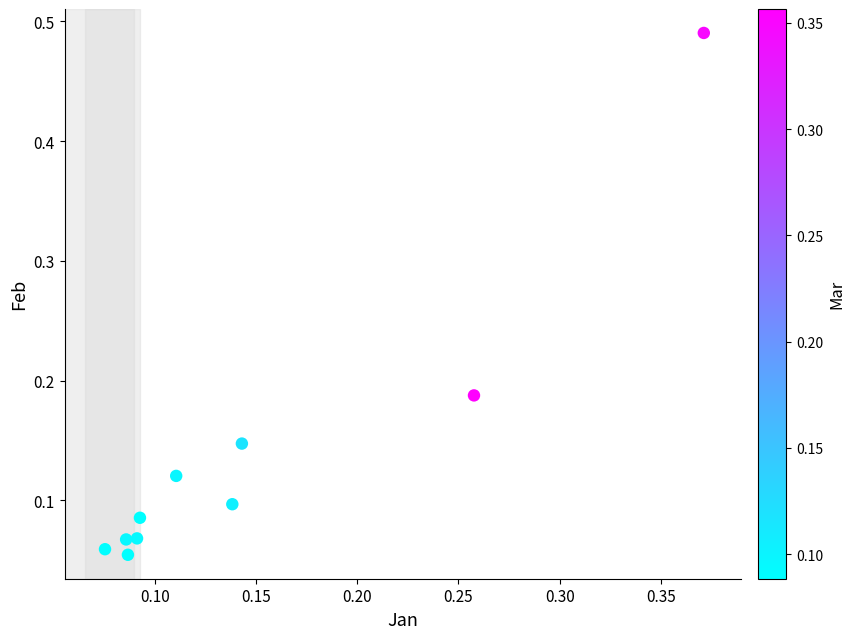

What is the range of X values (max minus min)?

0.3